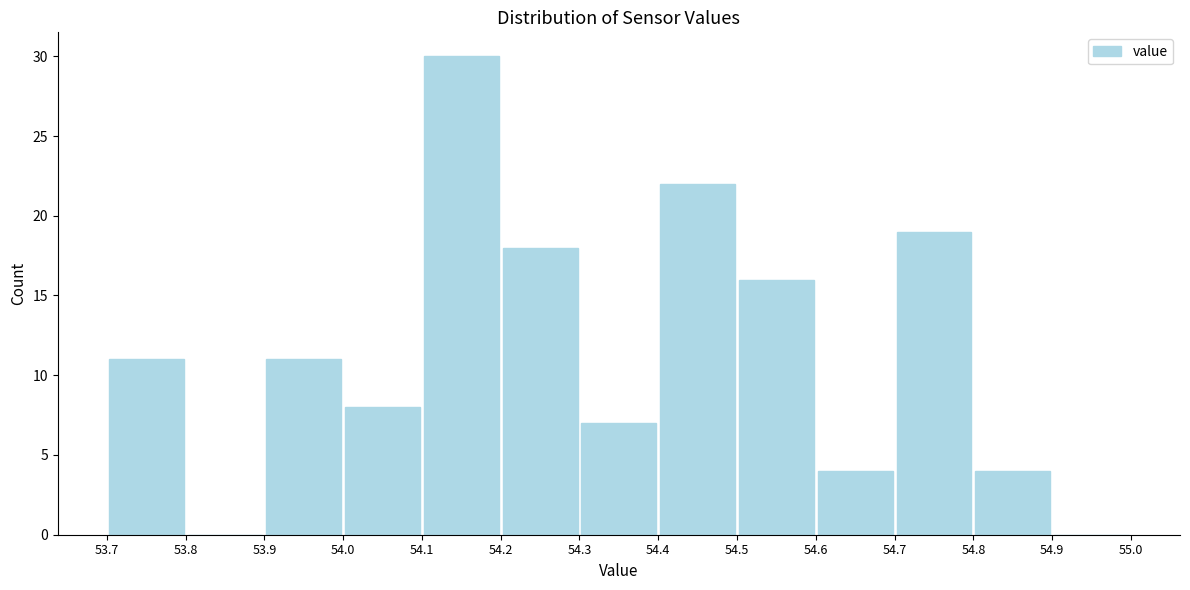

Reading left to right, transcribe this chart: for each bar, give the range it covers on the x-axis and its height. The values are not printed on the chart, so give them approximately, as read against the axis.

53.7 to 53.8: 11
53.8 to 53.9: 0
53.9 to 54.0: 11
54.0 to 54.1: 8
54.1 to 54.2: 30
54.2 to 54.3: 18
54.3 to 54.4: 7
54.4 to 54.5: 22
54.5 to 54.6: 16
54.6 to 54.7: 4
54.7 to 54.8: 19
54.8 to 54.9: 4
54.9 to 55.0: 0